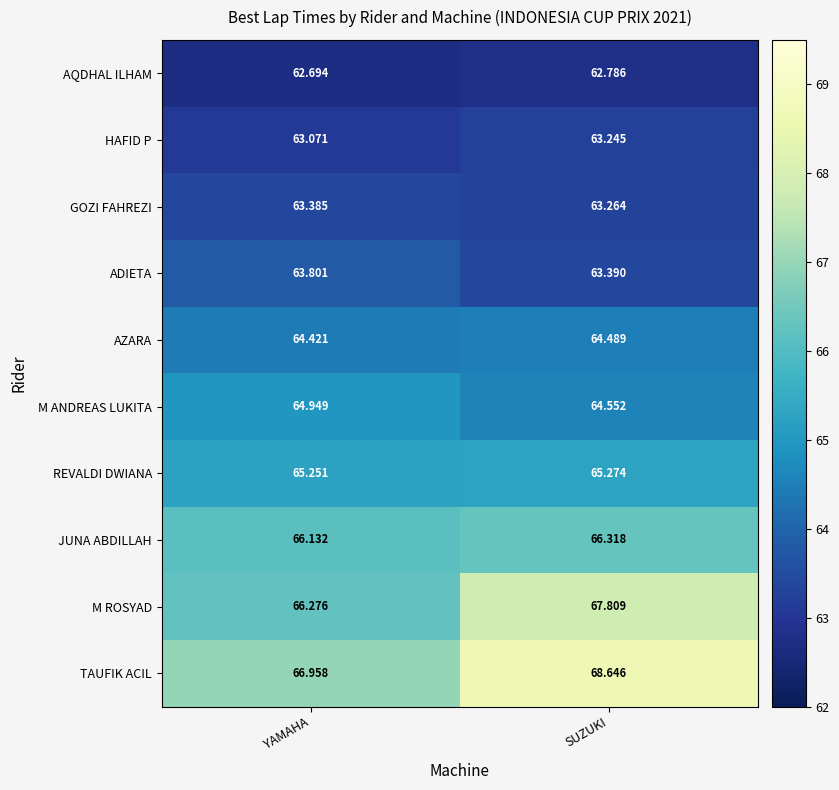

Which series has the largest range (max minus min)?

TAUFIK ACIL